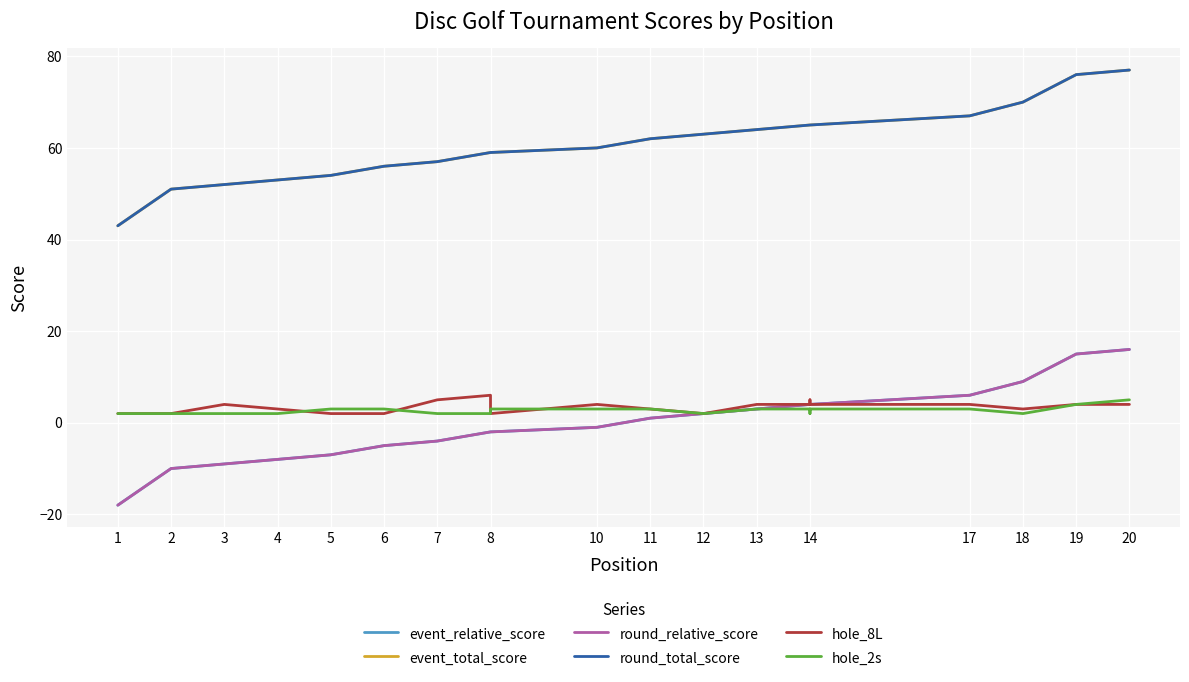

What is the approximate value of round_total_score at 6, to the nearest 10?

60